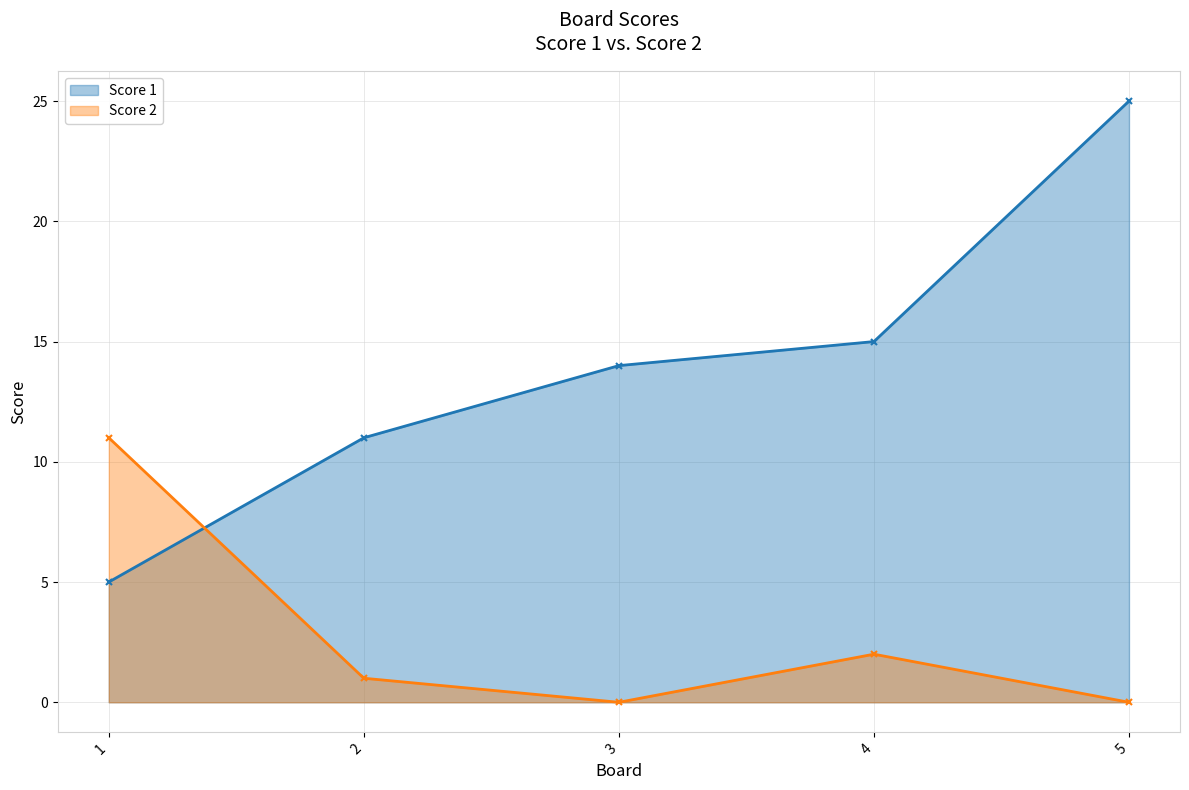

Between 1 and 3, which series saw the biggest shift?

Score 2